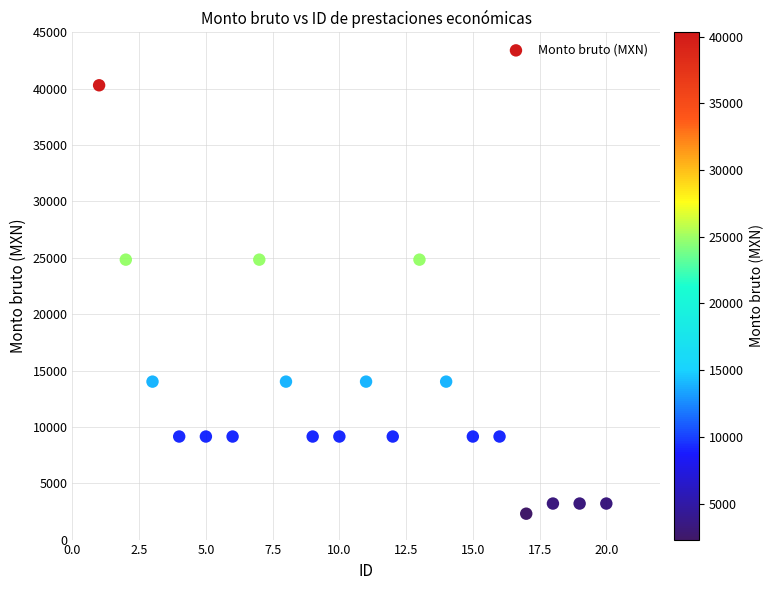

What is the range of X values (max minus min)?

19.0